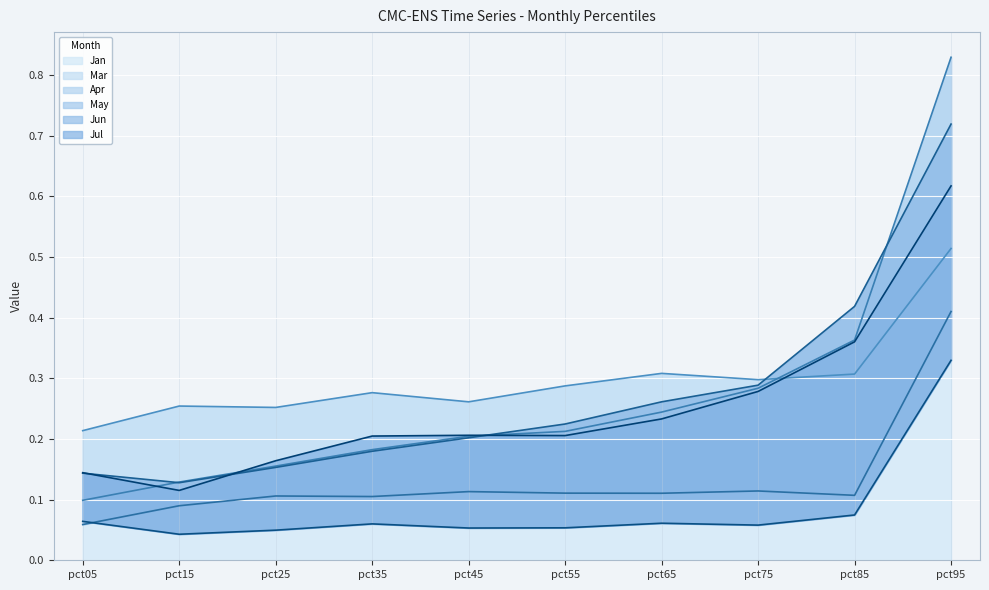

How many Jan values are between 0 and 1?

10